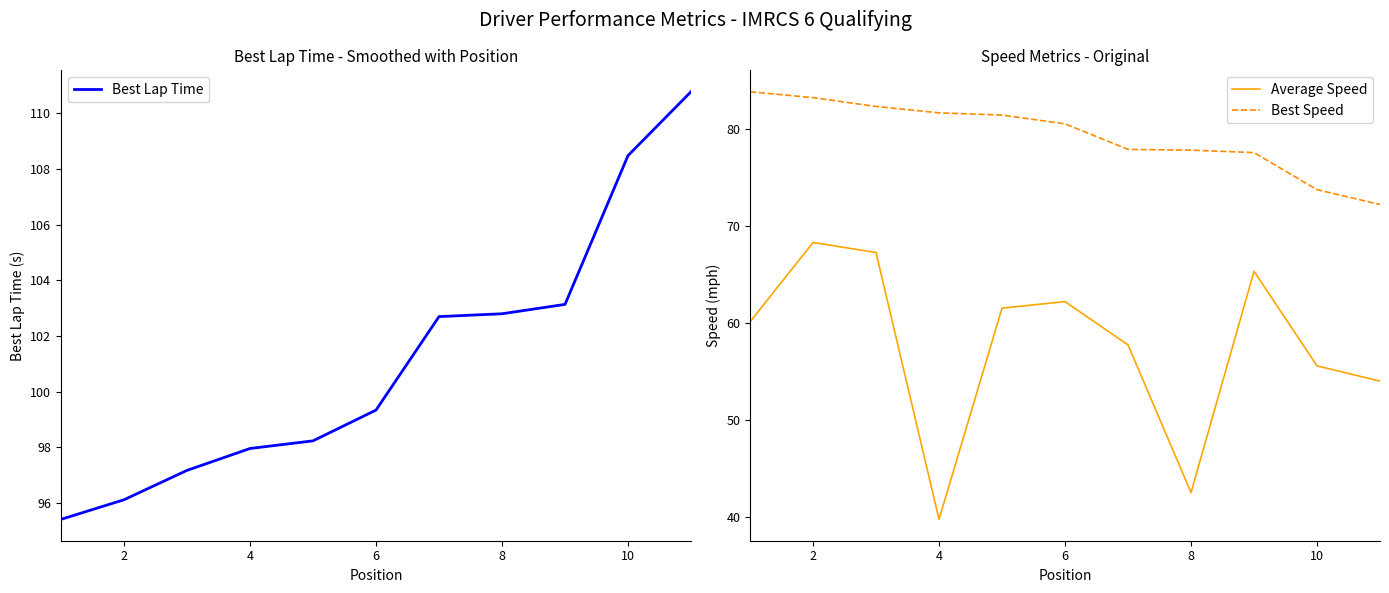

Does the chart display data point markers on the line(s)?

No